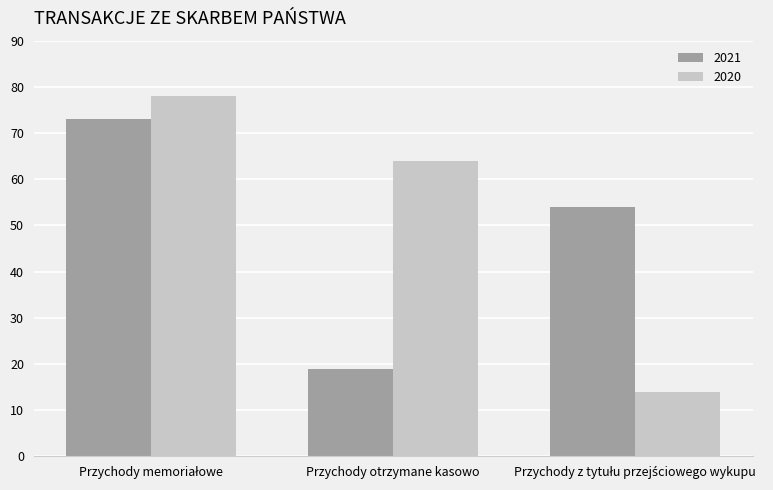

How many groups of bars are there?

3